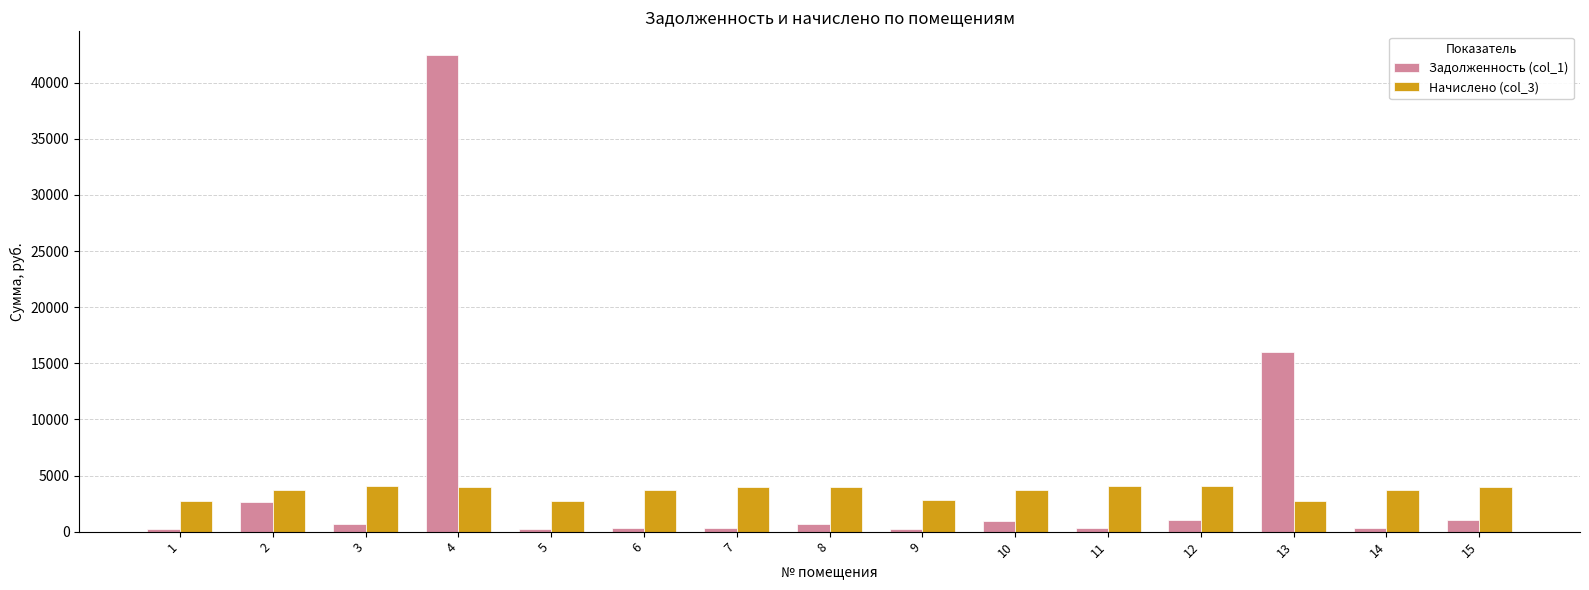

True or false: Начислено (col_3) has a value of 2087.2 at 6.

False